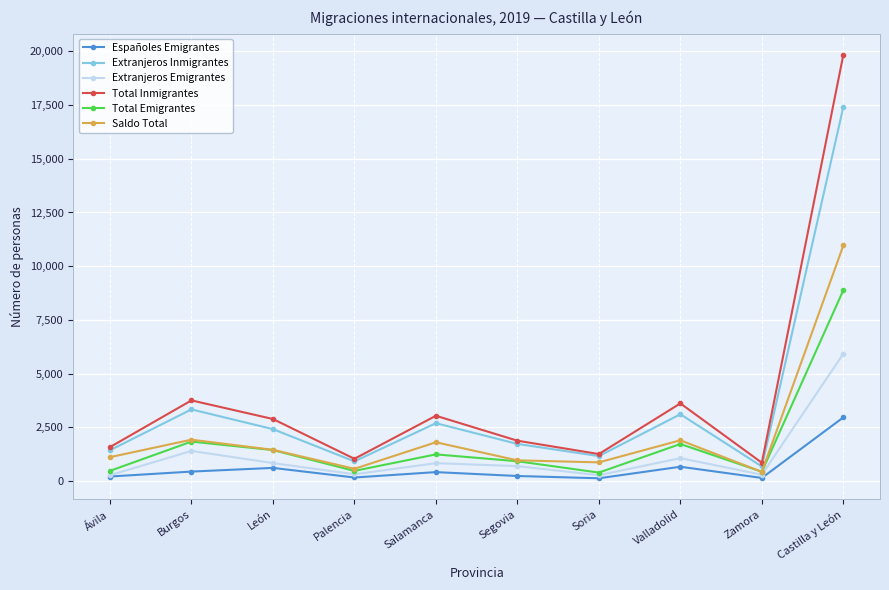

Rank the series at Castilla y León from highest to lowest value.

Total Inmigrantes, Extranjeros Inmigrantes, Saldo Total, Total Emigrantes, Extranjeros Emigrantes, Españoles Emigrantes